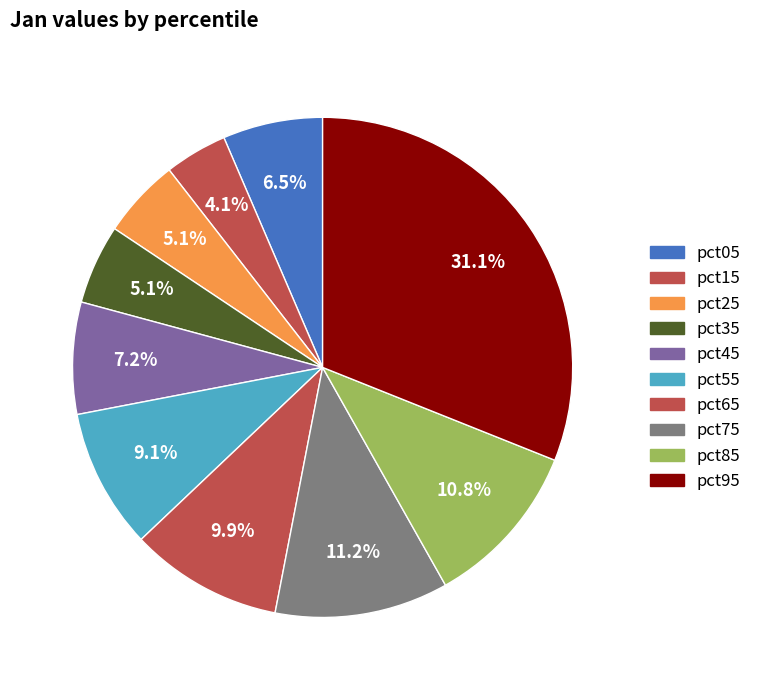

Which slice is the largest?

pct95